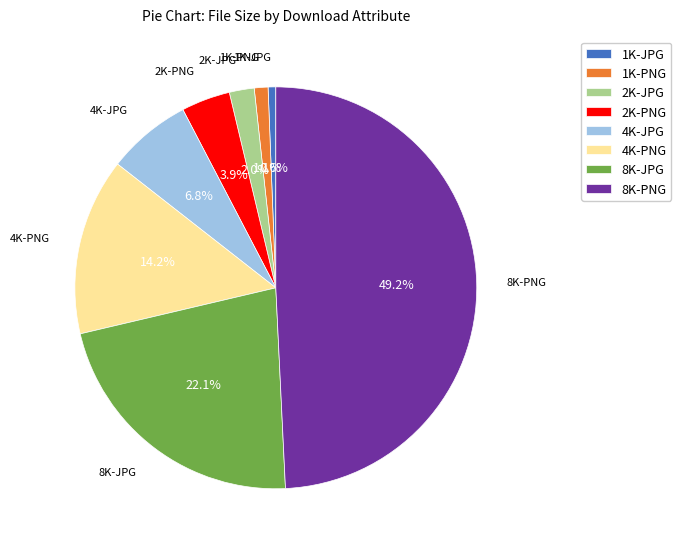

To the nearest percent, what is the average slice percentage?

12%